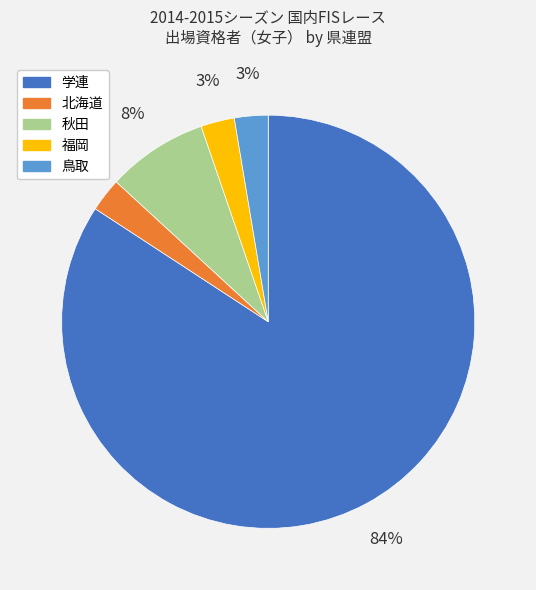

Is the sum of 北海道 and 鳥取 greater than half?

No